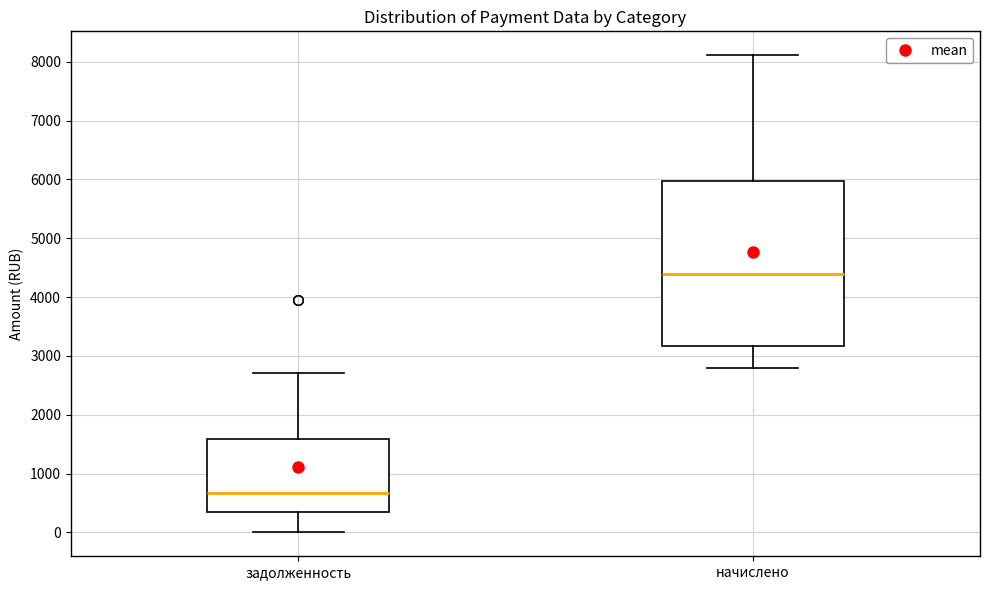

Reading left to right, read every box against the y-axis: the position of its median line, the range the box covers, and the ends of its whiskers. The values are not printed on the chart, so give them approximately, as read against the axis.

задолженность: median 700, box 400 to 1600, whiskers 0 to 2700
начислено: median 4400, box 3200 to 6000, whiskers 2800 to 8100